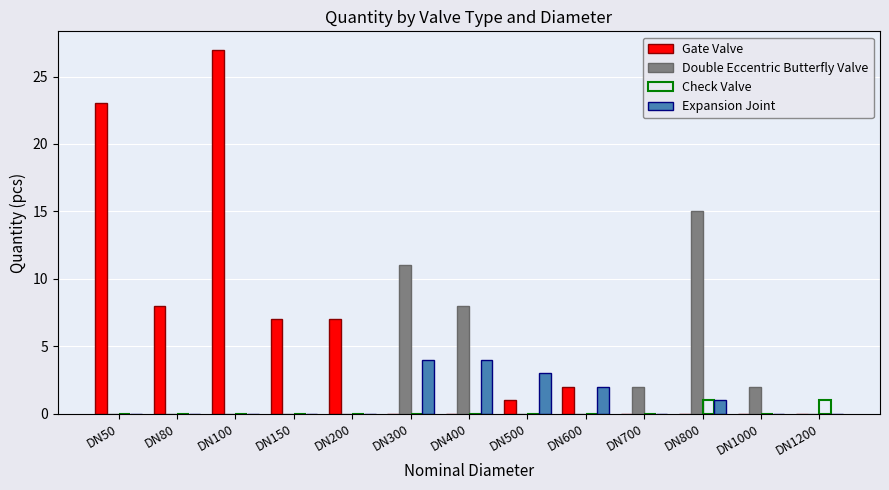

The value of Gate Valve at DN300 is 0. True or false?

True